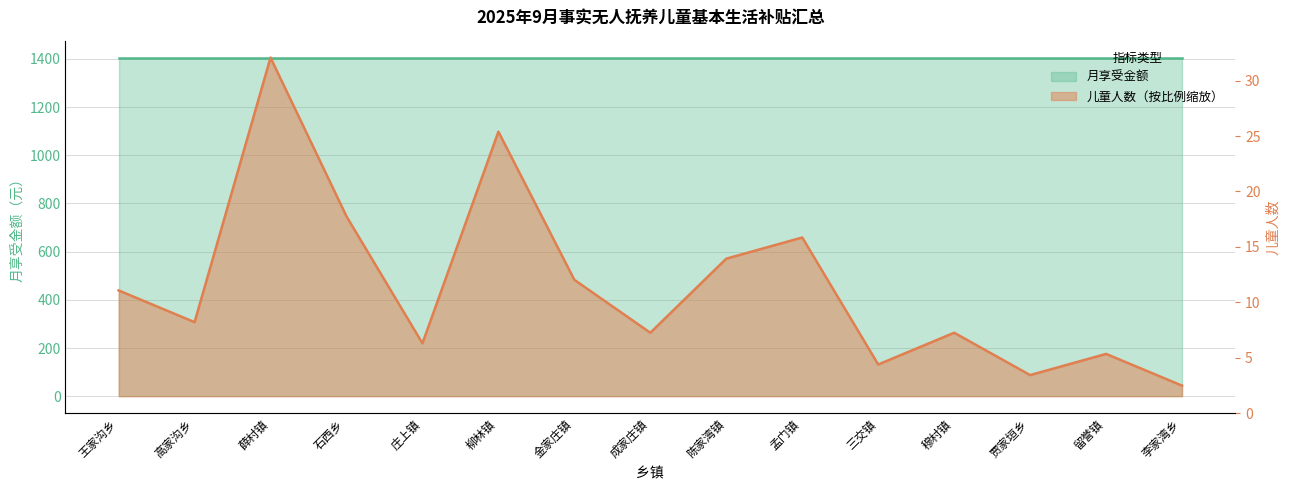

How many categories are shown in the chart?

15